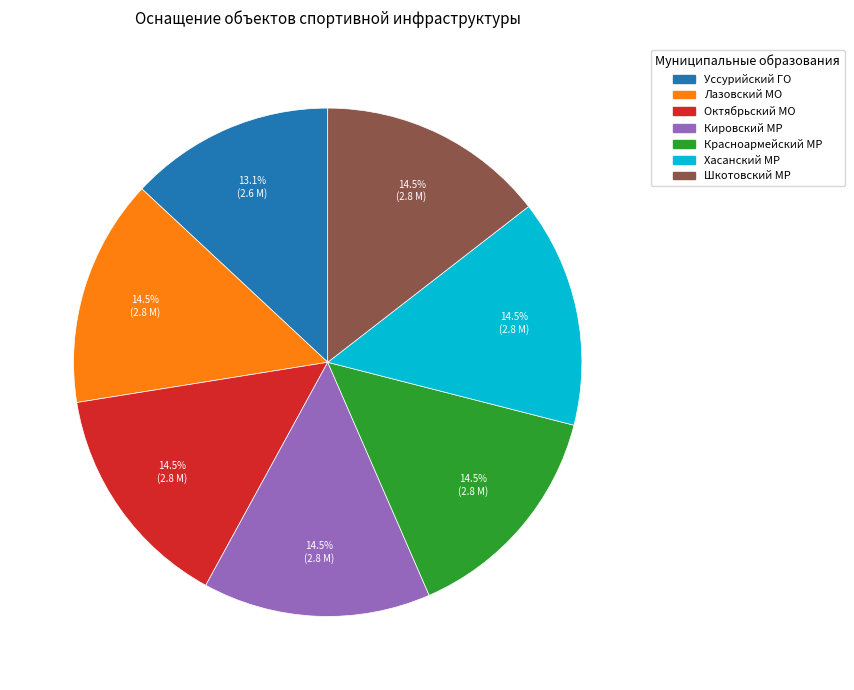

Is there any slice that represents more than half of the pie?

No